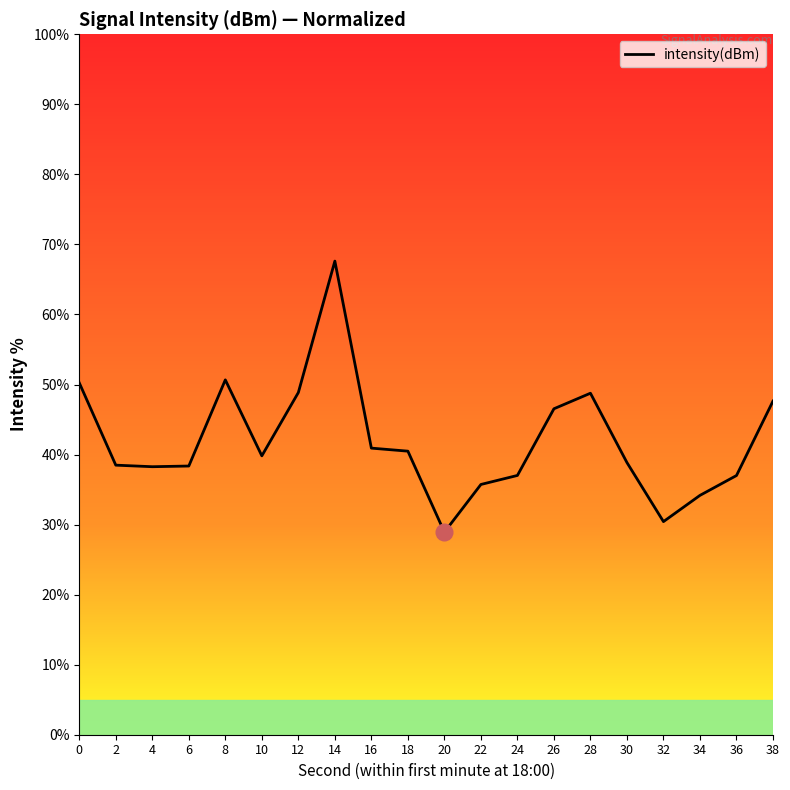

What is the smallest value displayed?

28.9